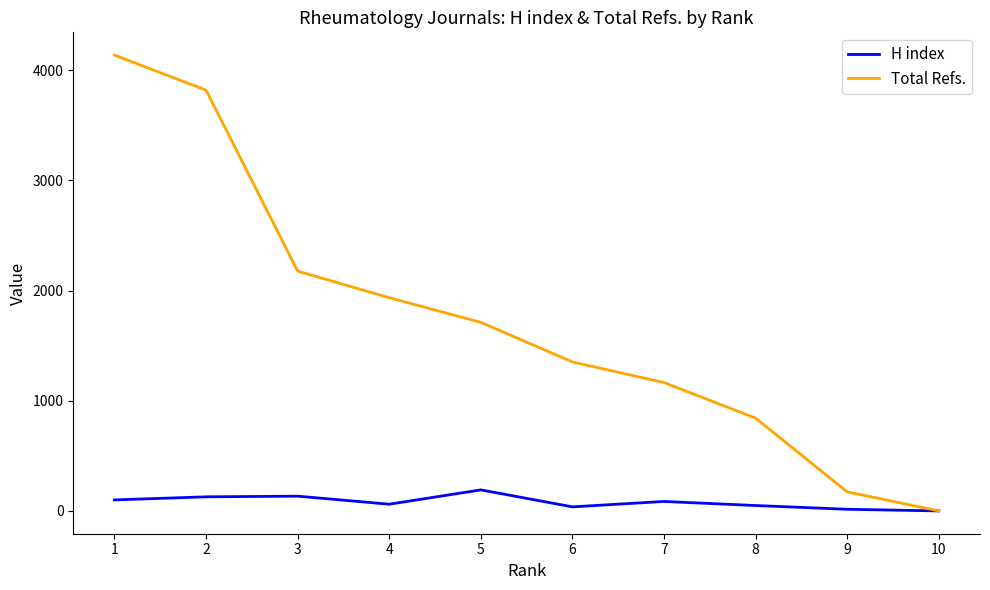

Is the value of Total Refs. at 7 greater than the value of H index at 9?

Yes